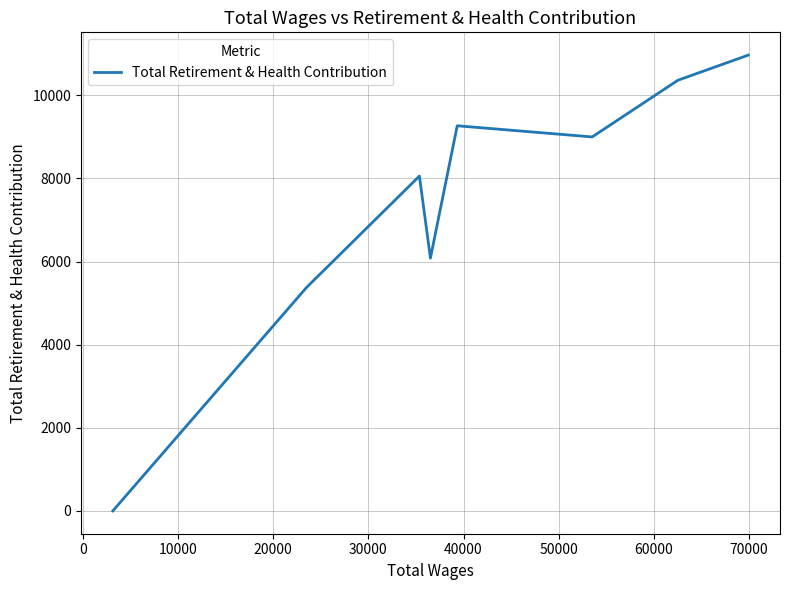

Does the chart have visible grid lines?

Yes